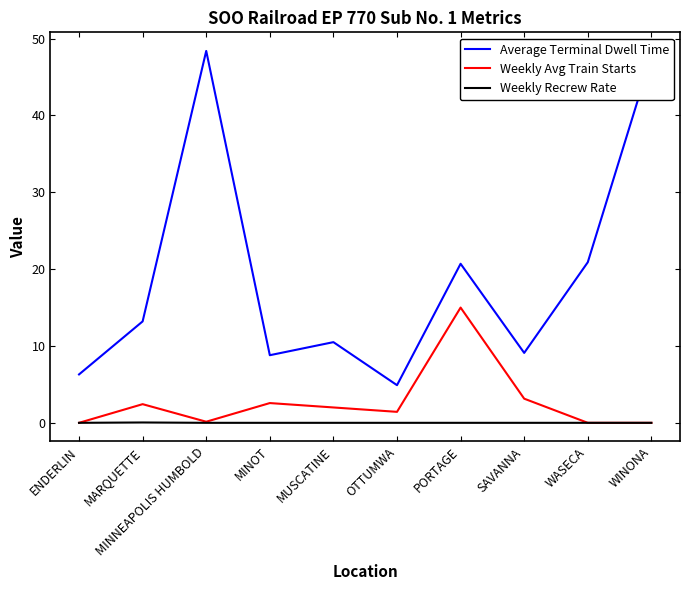

True or false: Average Terminal Dwell Time and Weekly Recrew Rate intersect in this chart.

False